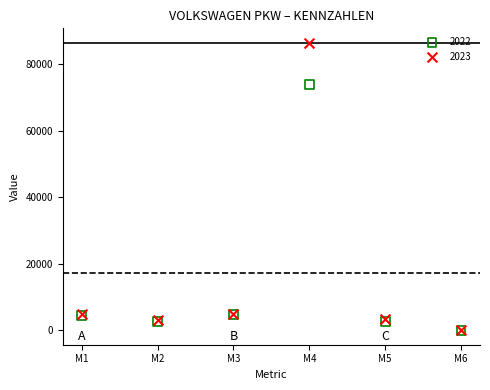

Across all series, what Y value is closest to 43192?

73773.0